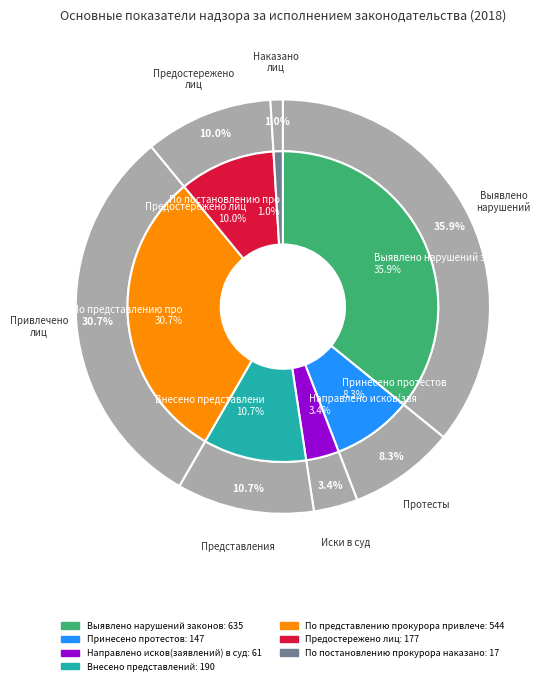

To the nearest percent, what is the average slice percentage?

14%